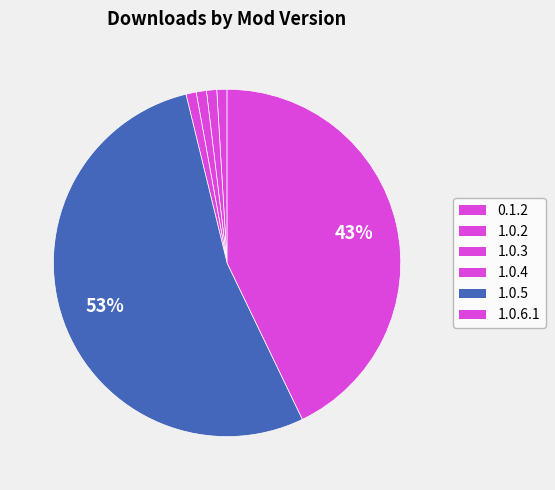

Which slice is the largest?

1.0.5